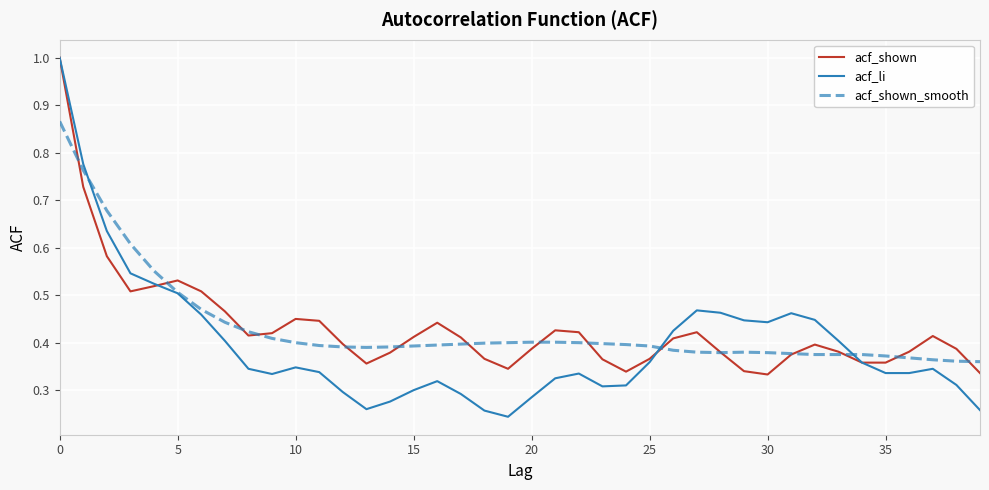

What is the maximum value shown in the chart?

1.0